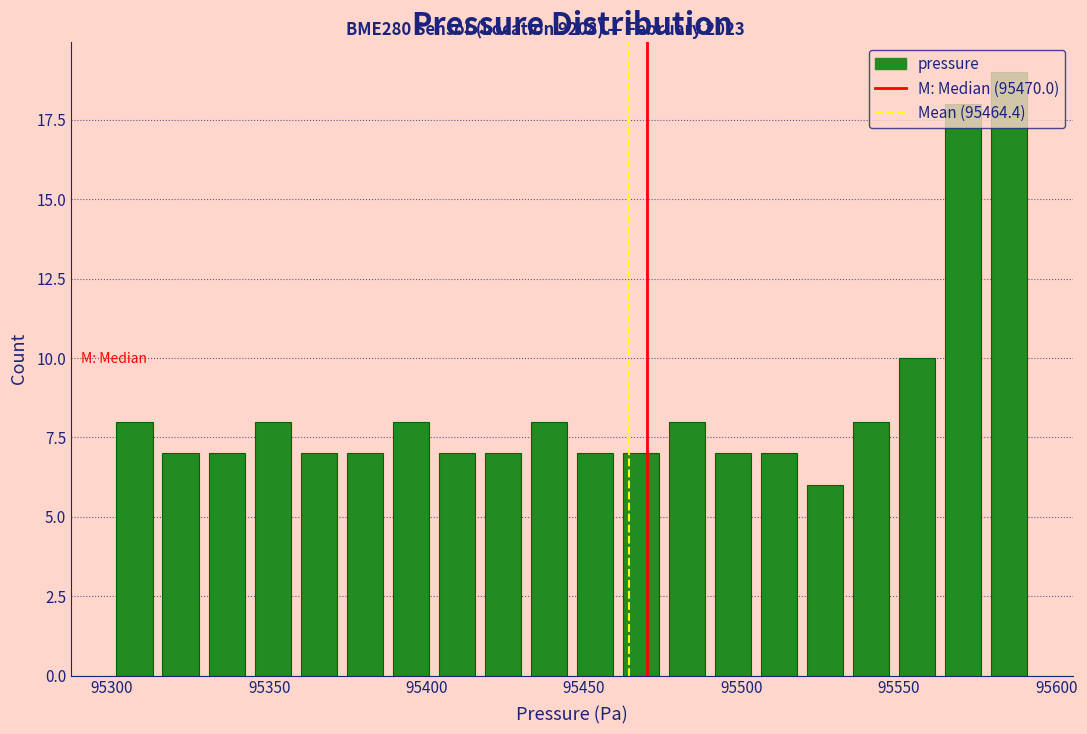

Read against the x-axis, roughly where is the centre of the tallest bar?

95585